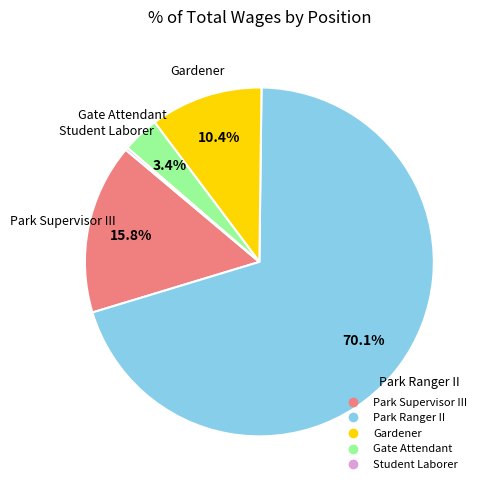

Approximately how many times larger is the value at Park Ranger II compared to Gardener?

6.7